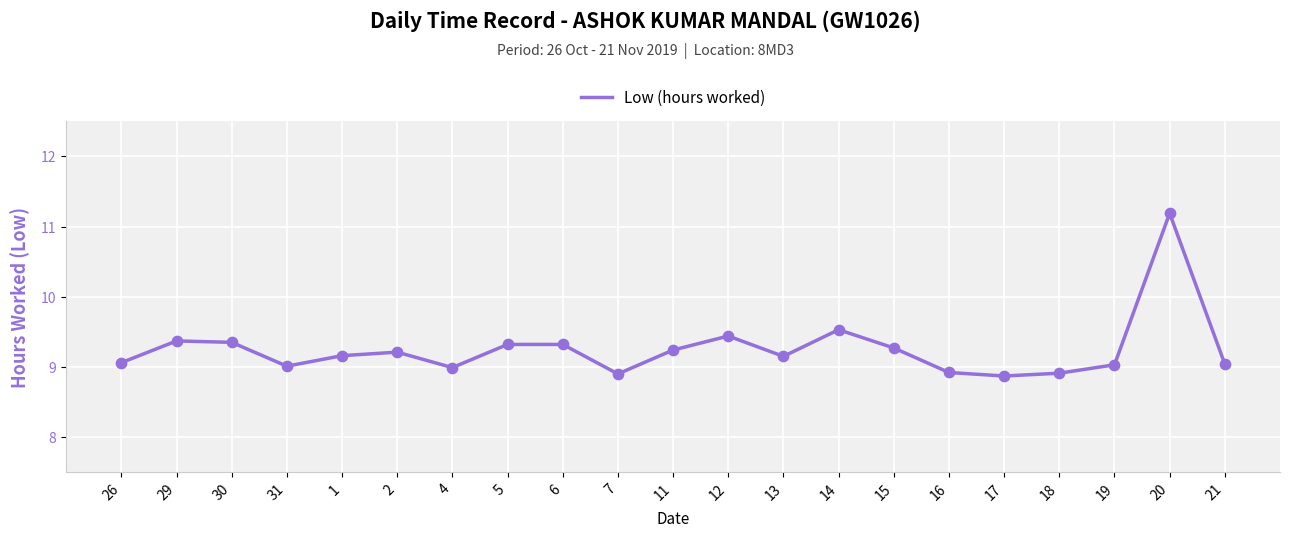

Between 7 and 21, which is larger?

21